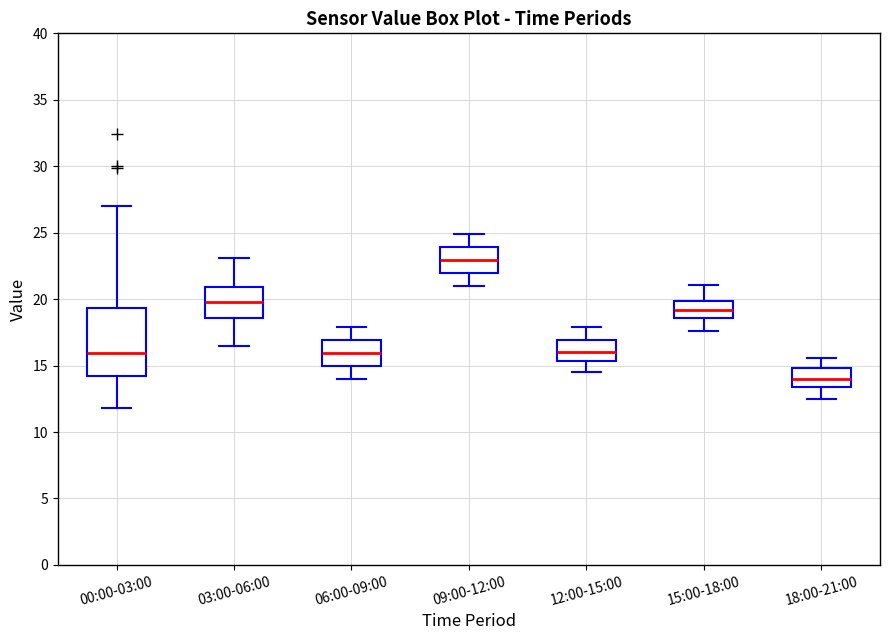

Reading left to right, transcribe this box plot: for each box, give where its median line is, the range the box spans, and where its two whiskers end, as read against the y-axis. The values are not printed on the chart, so give them approximately, as read against the axis.

00:00-03:00: median 16.0, box 14.5 to 19.5, whiskers 12.0 to 27.0
03:00-06:00: median 20.0, box 18.5 to 21.0, whiskers 16.5 to 23.0
06:00-09:00: median 16.0, box 15.0 to 17.0, whiskers 14.0 to 18.0
09:00-12:00: median 23.0, box 22.0 to 24.0, whiskers 21.0 to 25.0
12:00-15:00: median 16.0, box 15.5 to 17.0, whiskers 14.5 to 18.0
15:00-18:00: median 19.0, box 18.5 to 20.0, whiskers 17.5 to 21.0
18:00-21:00: median 14.0, box 13.5 to 15.0, whiskers 12.5 to 15.5